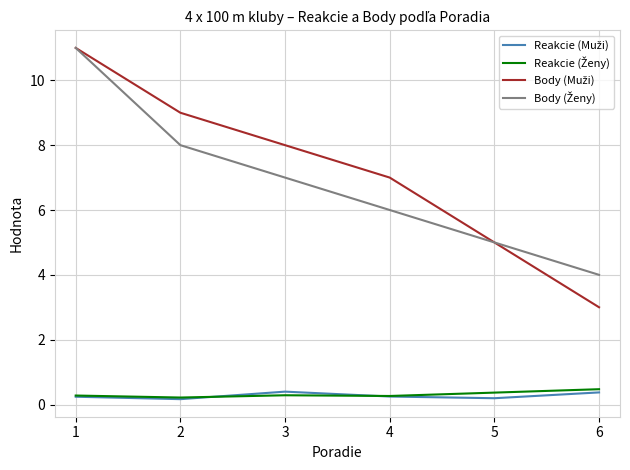

How many lines are shown in the chart?

4